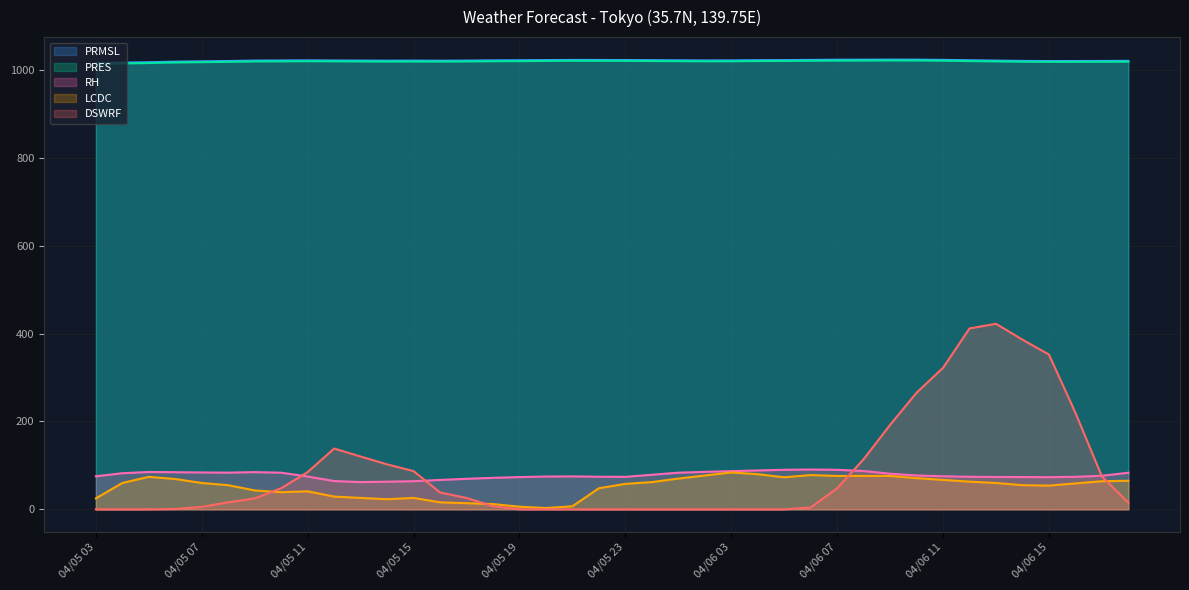

What is the label of the 26th point from the right?

04/05 17